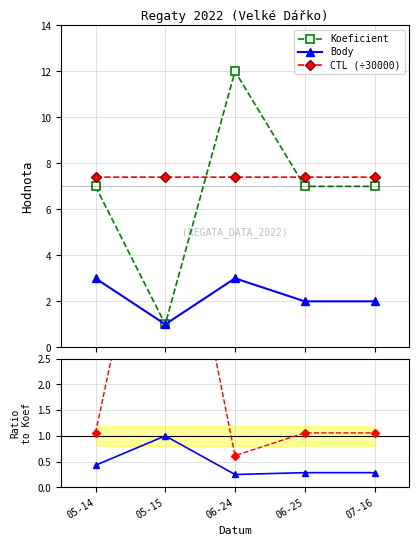

What is the difference between the maximum and minimum values in the Body/Koef series?

0.8